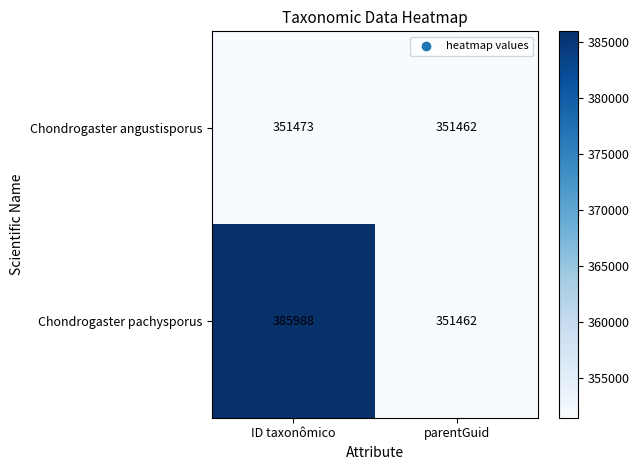

Read the Chondrogaster angustisporus value at ID taxonômico.

351473